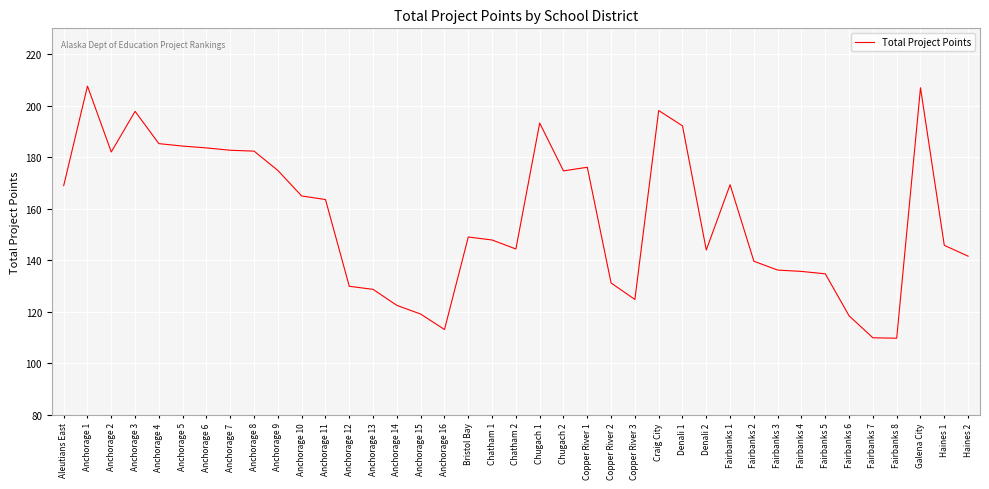

Is it true that the value at Anchorage 5 is 184.3?

True